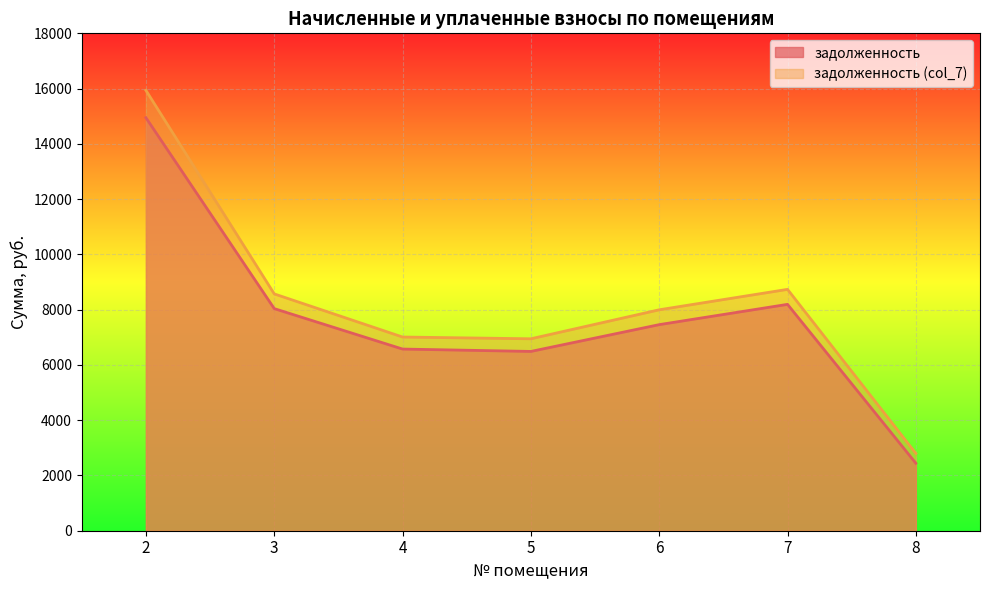

What is the difference between the second highest and second lowest values in the задолженность series?

1703.6